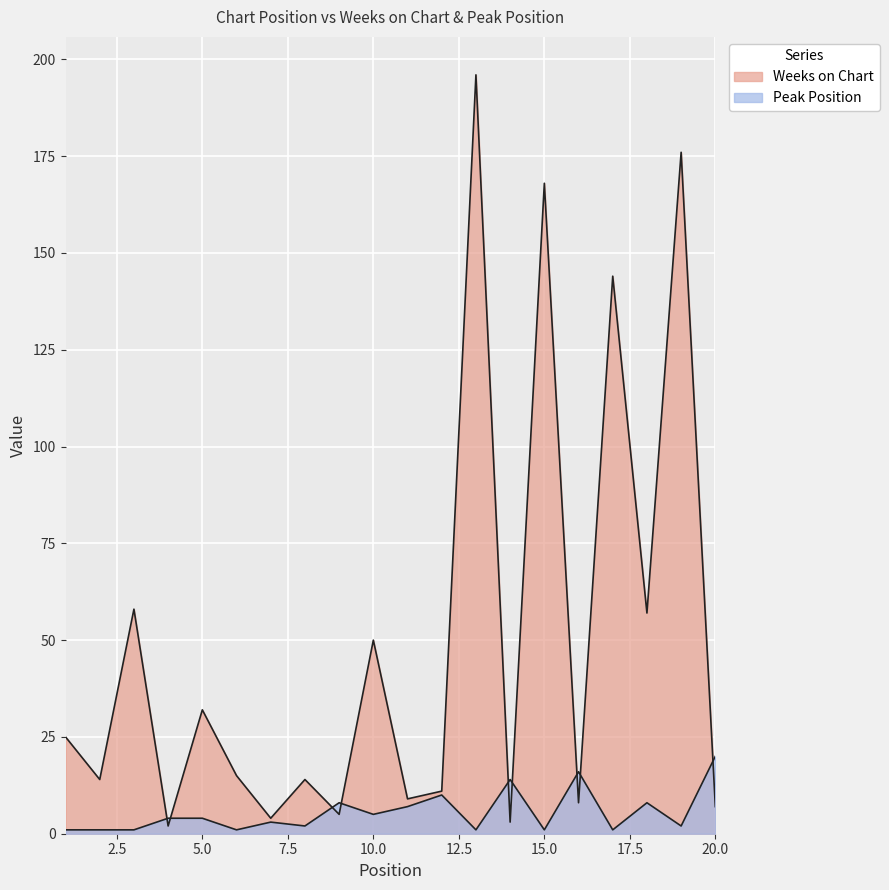

Which series has the widest spread of values?

Weeks on Chart